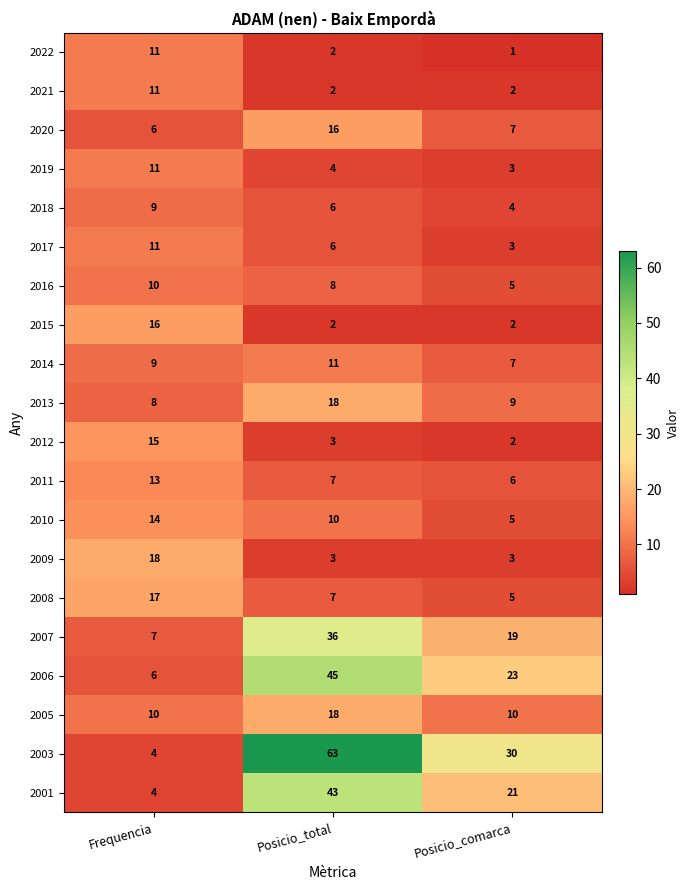

How many data points does each series have?

3